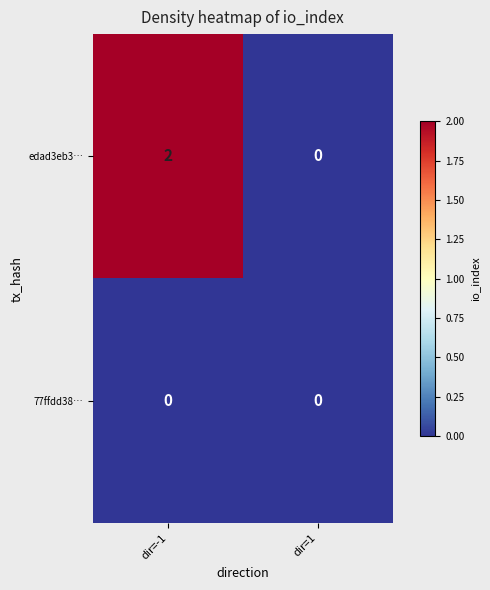

Reading right to left, what are all the values shown in this chart?

edad3eb3…: dir=1=0	dir=-1=2
77ffdd38…: dir=1=0	dir=-1=0